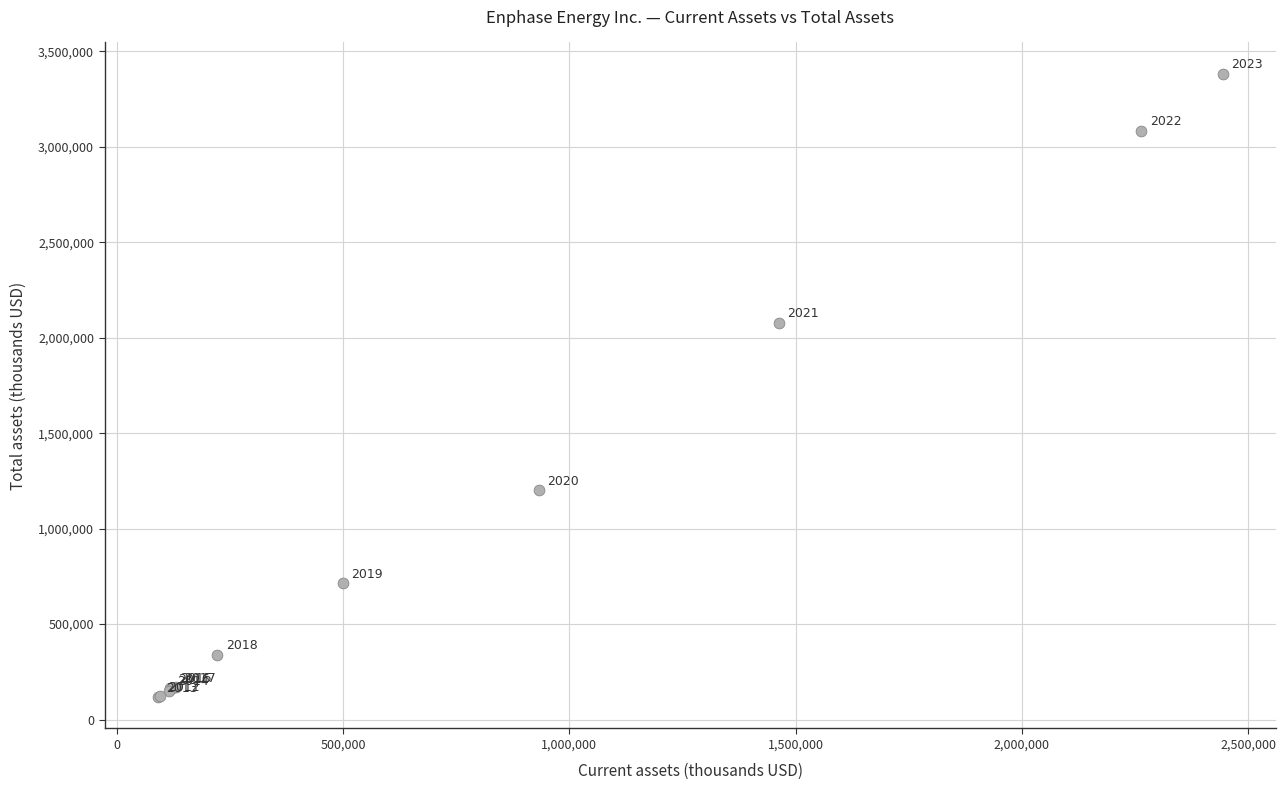

What Y value in the scatter plot is closest to 1749840?

2079256